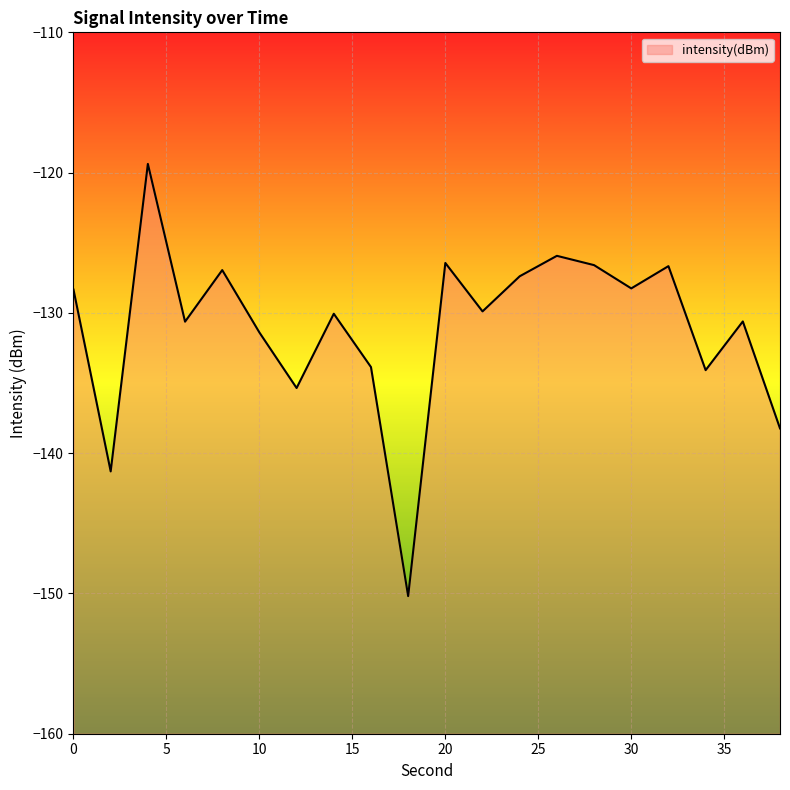

Rank the categories by value from highest to lowest.

4, 26, 20, 28, 32, 8, 24, 30, 0, 22, 14, 36, 6, 10, 16, 34, 12, 38, 2, 18